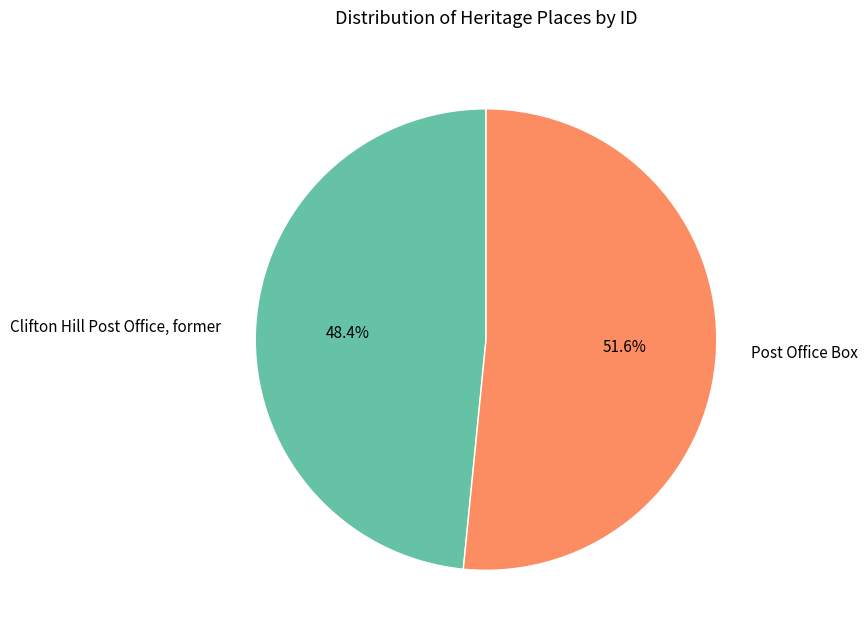

To the nearest percent, what portion does Clifton Hill Post Office, former represent?

48%